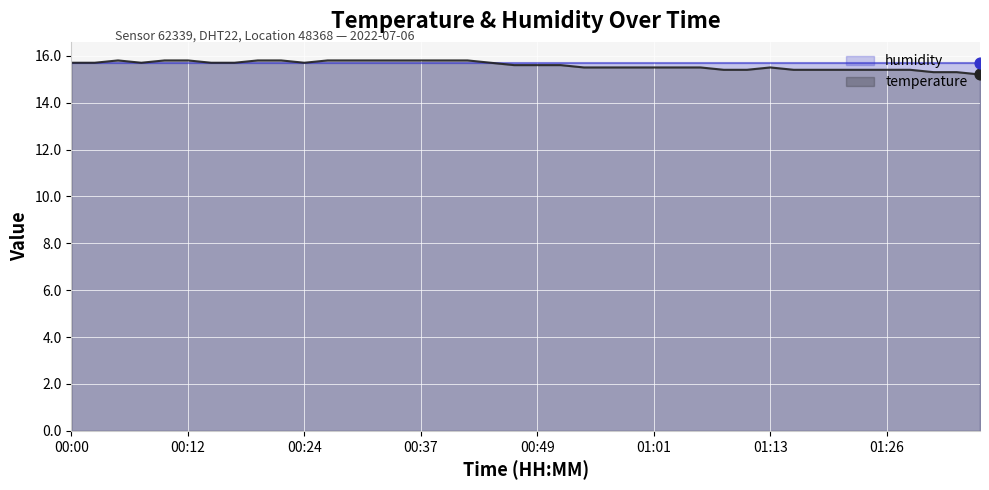

What is the ratio of the value at 01:33 to the value at 00:46?

1.0